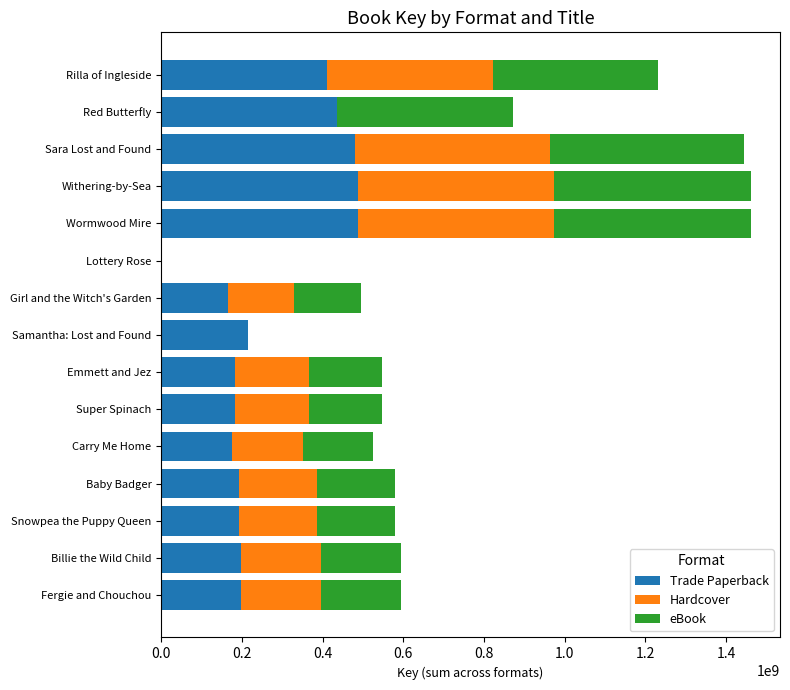

What is the approximate value of Trade Paperback at Carry Me Home?

175100557